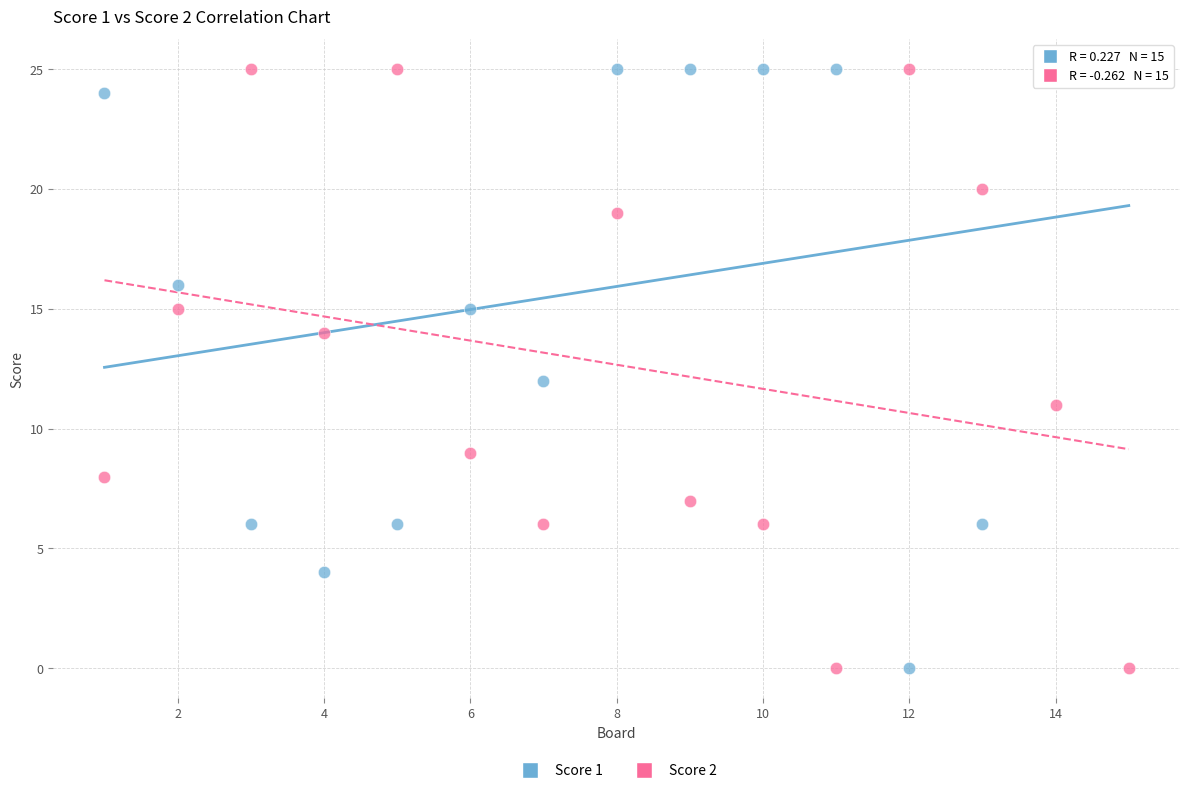

What is the X range (max minus min) for the scatter plot?

14